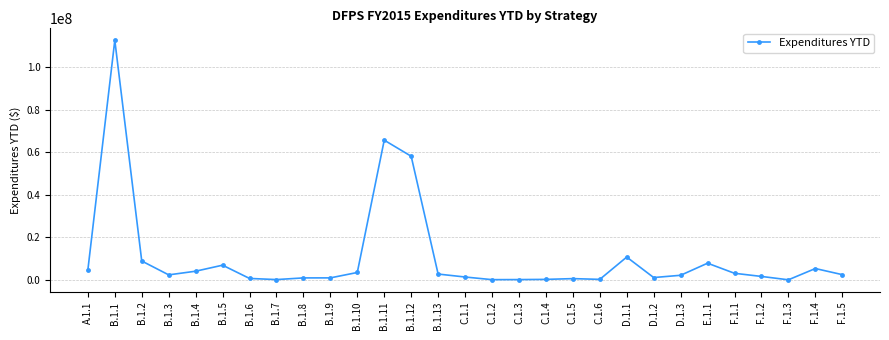

True or false: there are more than 1 points higher than both neighbors.

True